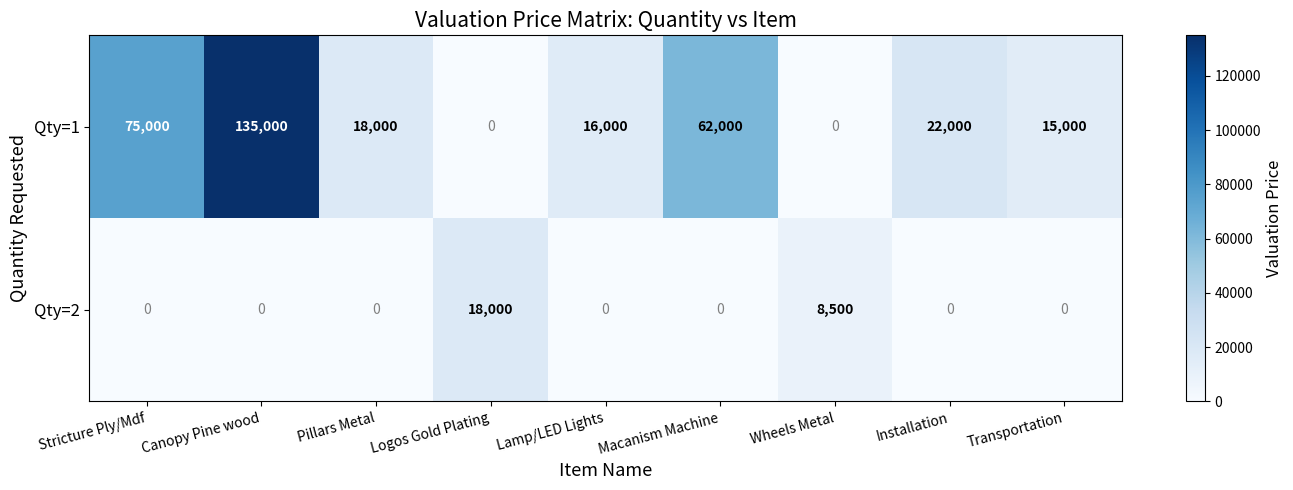

Reading left to right, what are all the values shown in this chart?

Qty=1: Stricture Ply/Mdf=75000	Canopy Pine wood=135000	Pillars Metal=18000	Logos Gold Plating=0	Lamp/LED Lights=16000	Macanism Machine=62000	Wheels Metal=0	Installation=22000	Transportation=15000
Qty=2: Stricture Ply/Mdf=0	Canopy Pine wood=0	Pillars Metal=0	Logos Gold Plating=18000	Lamp/LED Lights=0	Macanism Machine=0	Wheels Metal=8500	Installation=0	Transportation=0